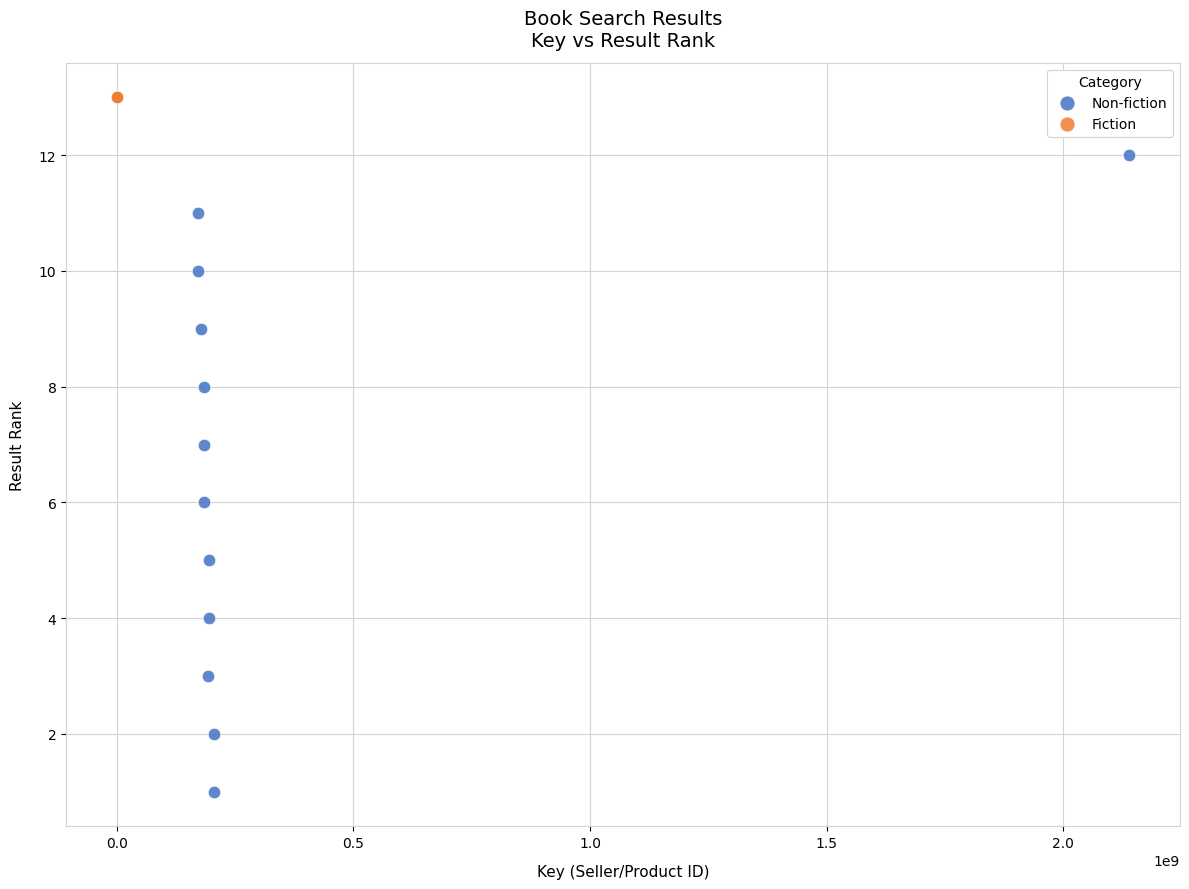

Which series reaches the maximum Y coordinate?

Fiction